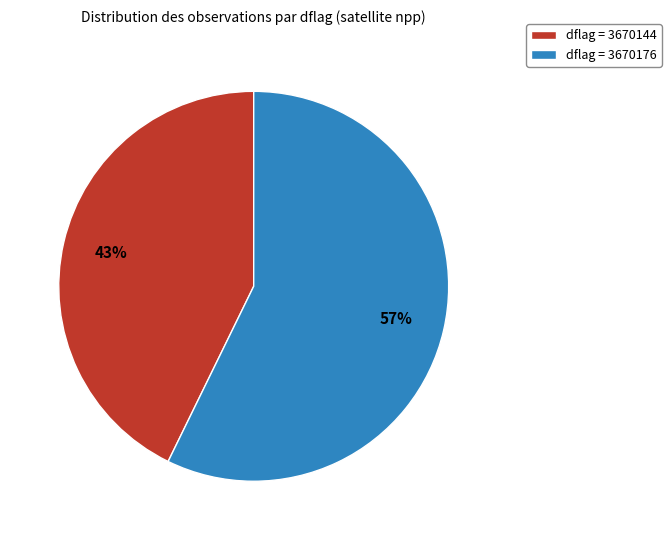

What is the largest slice in the pie chart?

dflag = 3670176